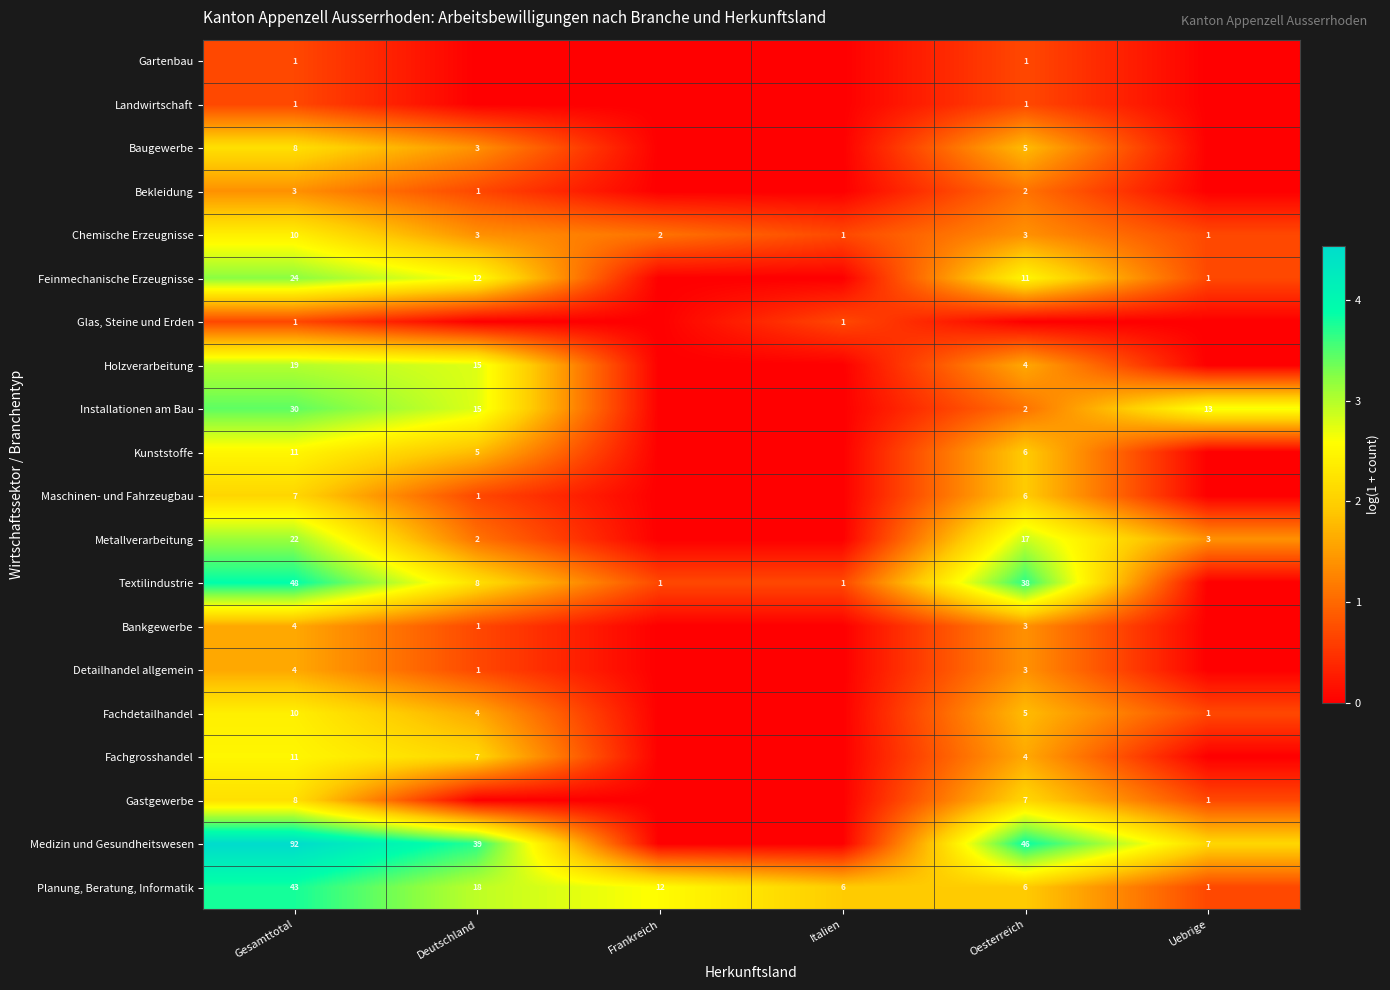

What is the sum of the Bekleidung values at Deutschland and Oesterreich?

3